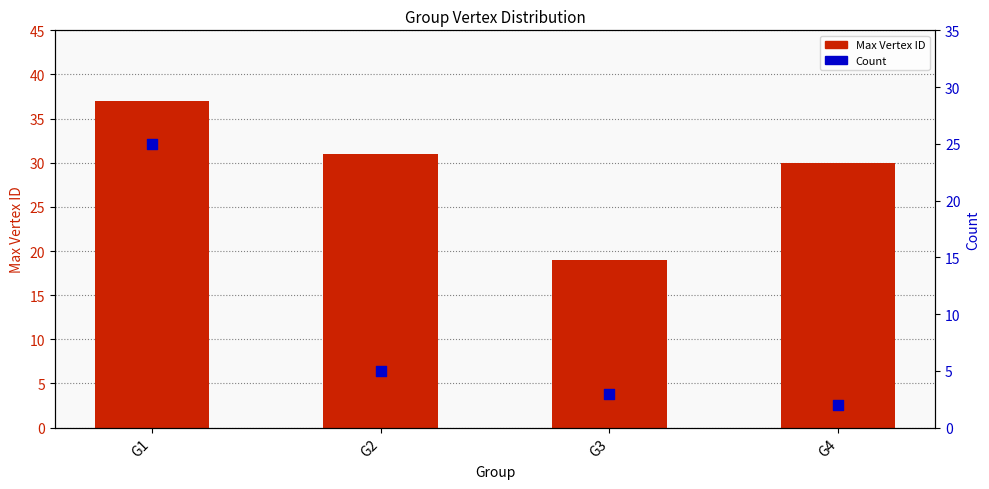

Which series has the largest total across all categories?

Max Vertex ID